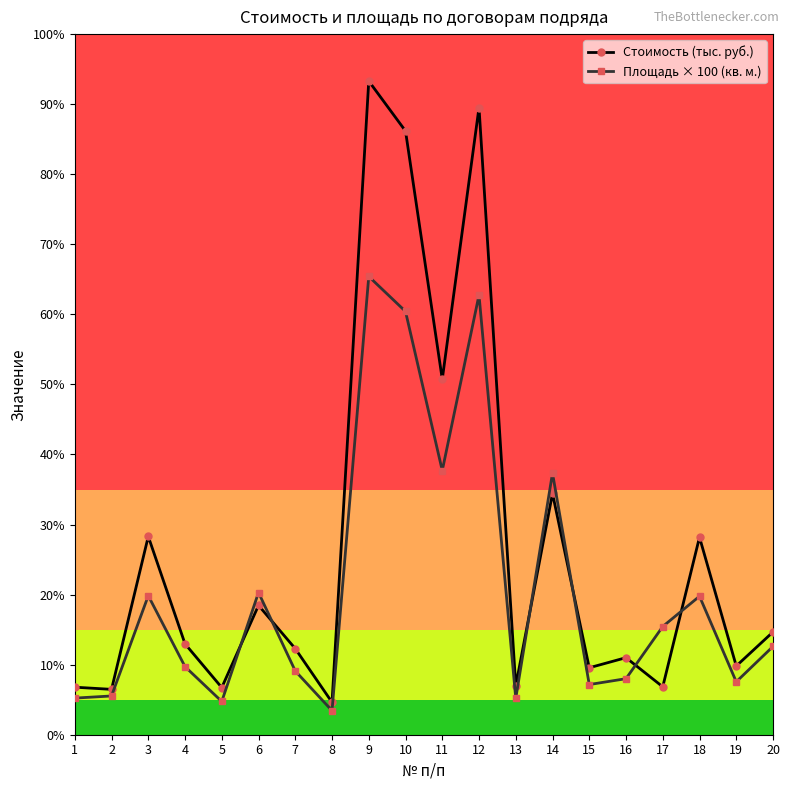

Reading left to right, list all the values displayed in this chart.

Стоимость (тыс. руб.): 1=74638.2	2=71216.9	3=311289.6	4=142661.6	5=74047.1	6=203048.7	7=135132.6	8=50943.0	9=1026250.1	10=947875.0	11=558108.9	12=984747.7	13=76825.1	14=378769.7	15=105144.4	16=120983.2	17=75242.5	18=310063.0	19=107893.0	20=161336.3
Площадь × 100 (кв. м.): 1=57480.0	2=60860.0	3=218250.0	4=106890.0	5=52200.0	6=223260.0	7=100110.0	8=37740.0	9=719520.0	10=664570.0	11=414740.0	12=690422.0	13=57090.0	14=410730.0	15=78780.0	16=87990.0	17=169910.0	18=217390.0	19=83090.0	20=138580.0